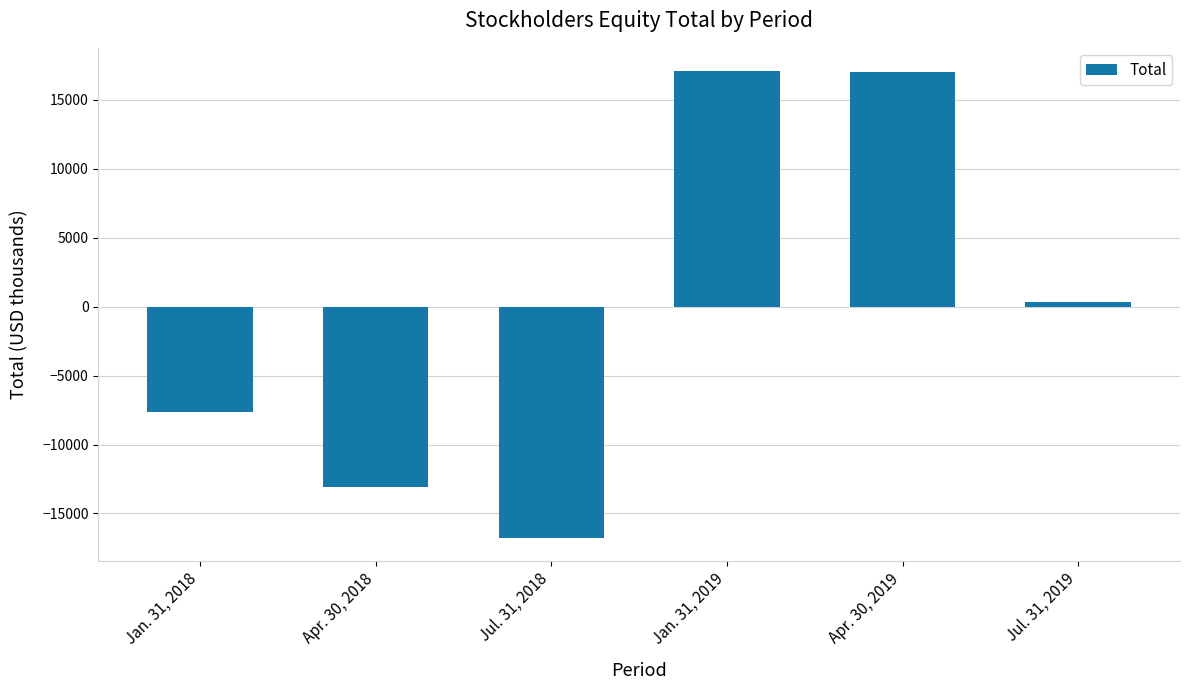

The value at Jan. 31, 2018 is -7628. True or false?

True